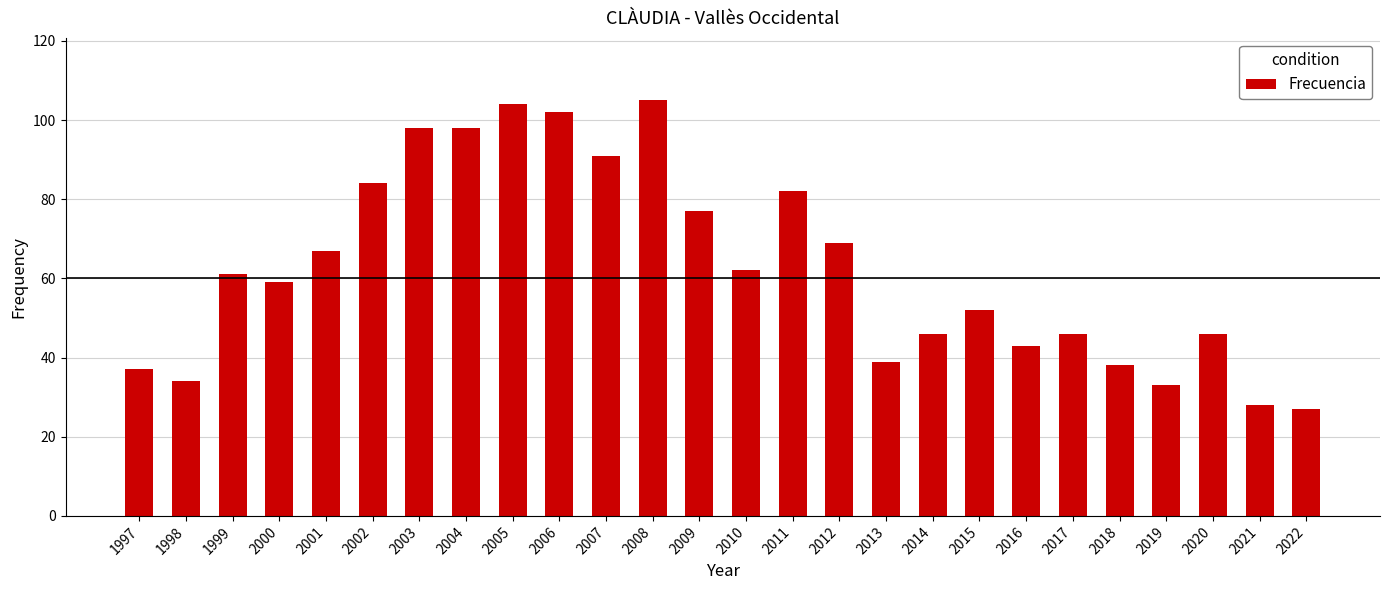

The value at 2022 is 13. True or false?

False